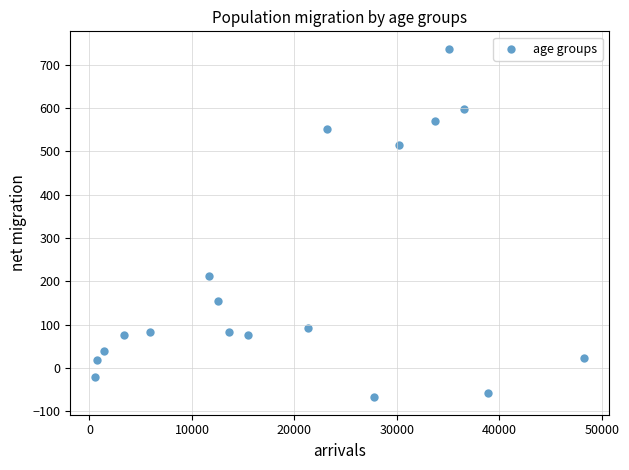

What is the range of Y values (max minus min)?

805